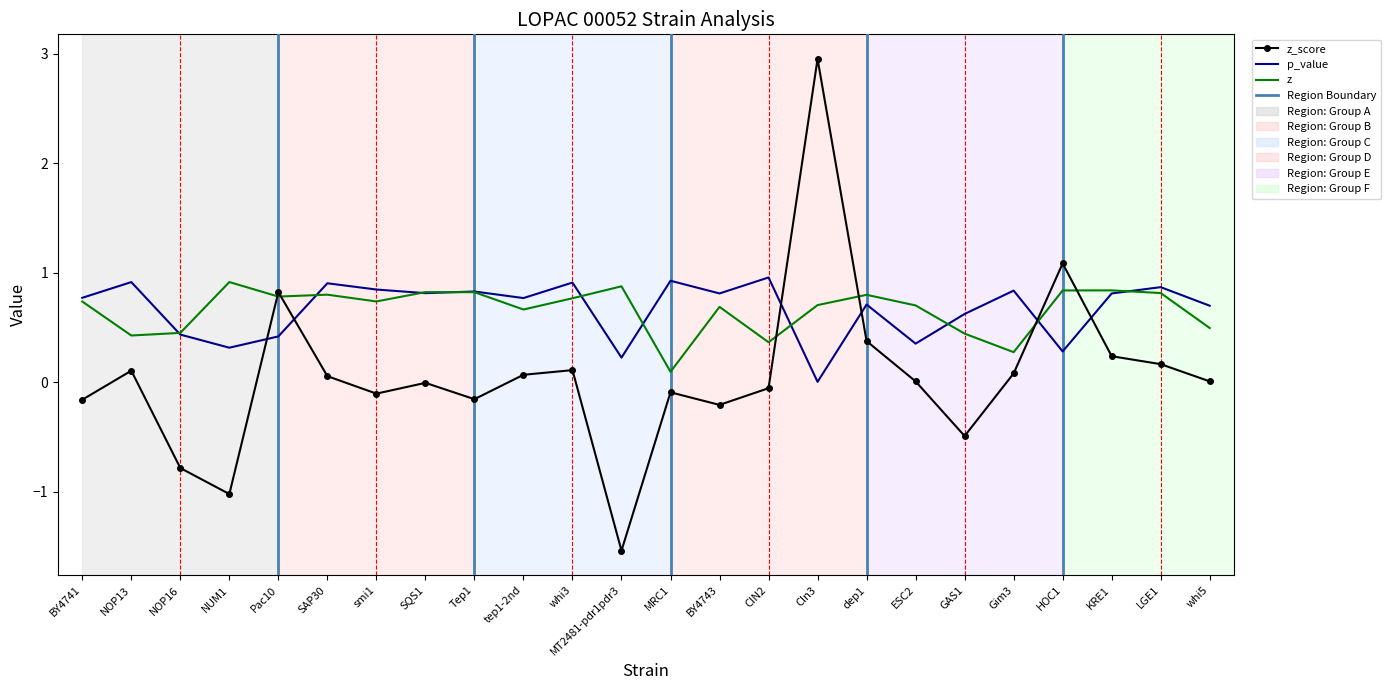

The value of p_value at KRE1 is 1.2. True or false?

False